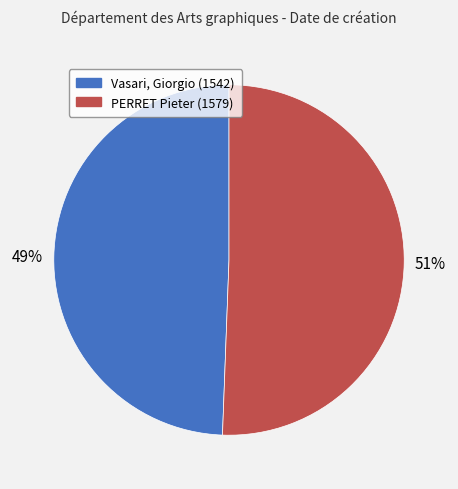

What is the largest slice in the pie chart?

PERRET Pieter (1579)